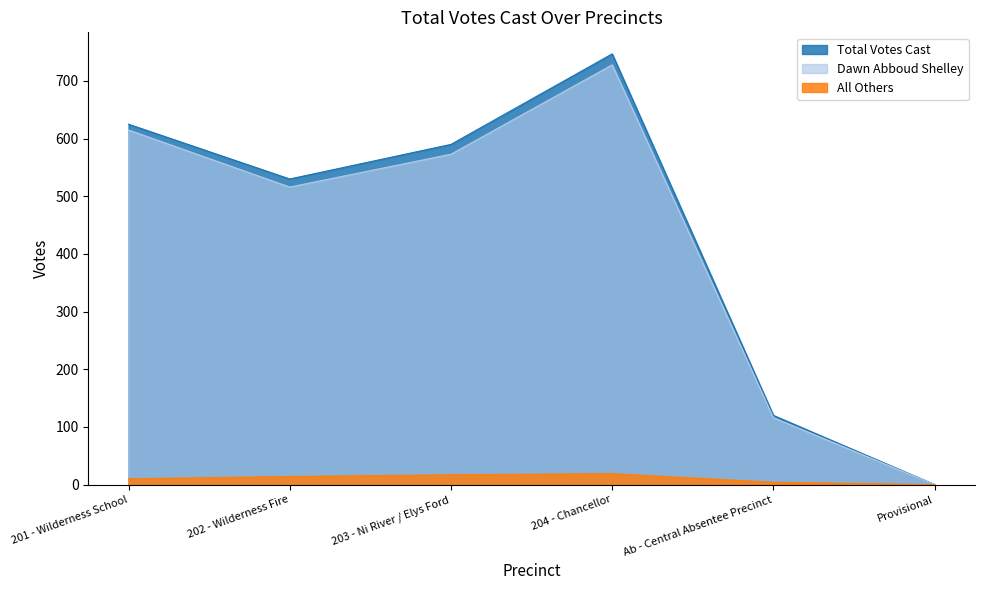

What is the label of the 1st point from the right?

Provisional